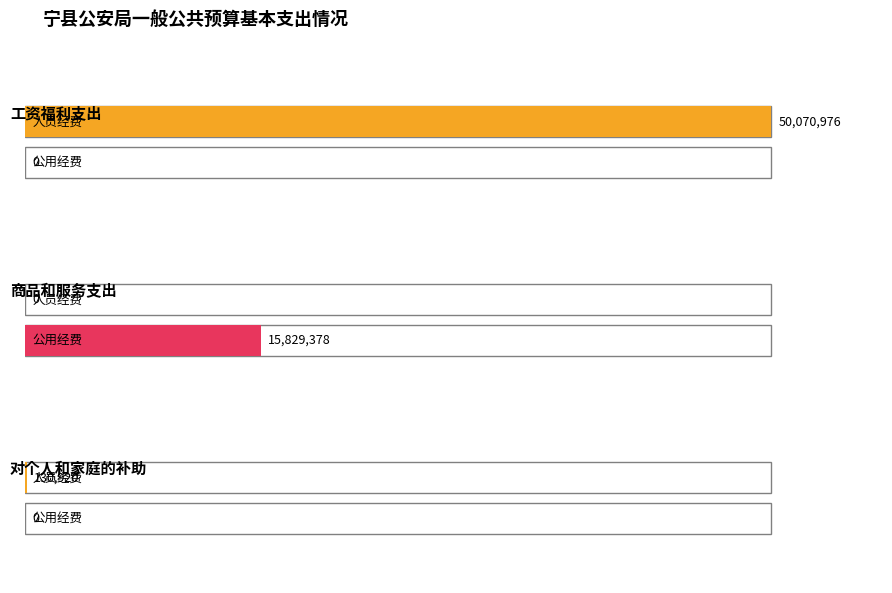

List the labels in order of 公用经费 value, largest first.

商品和服务支出, 工资福利支出, 对个人和家庭的补助